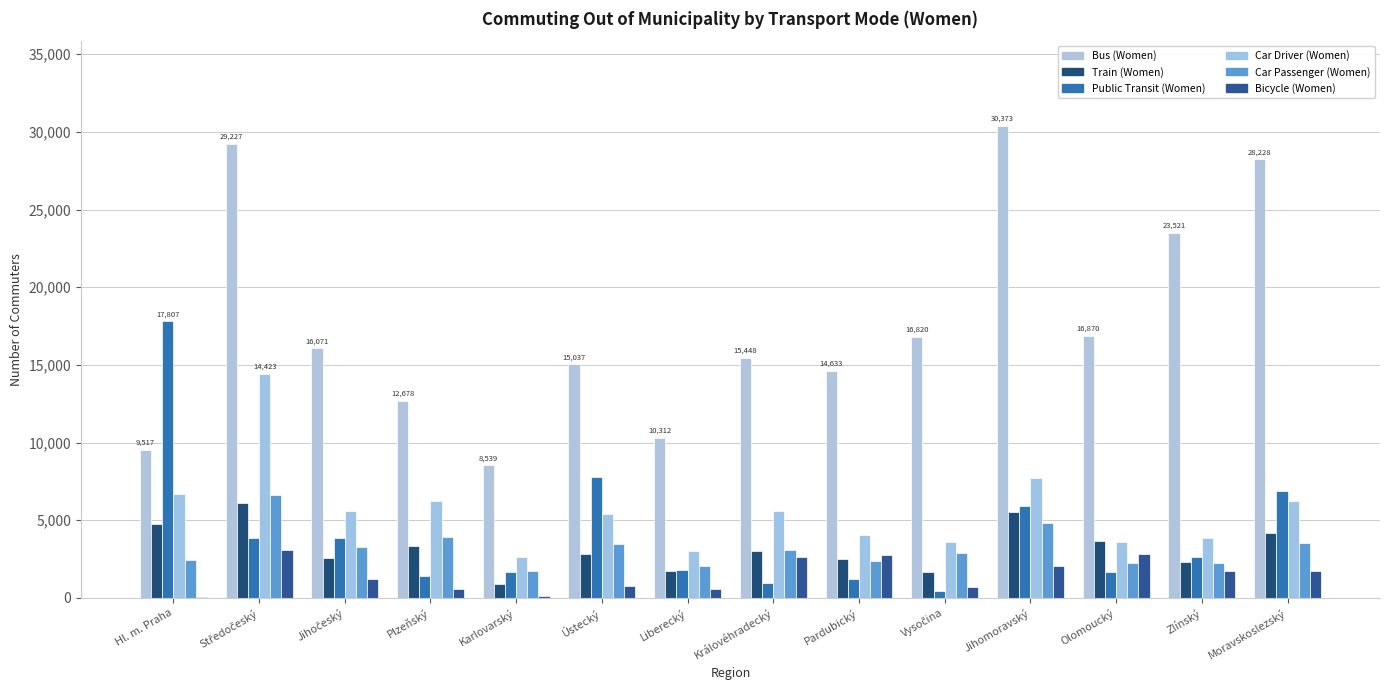

What is the difference between the highest and lowest values at Středočeský?

26134